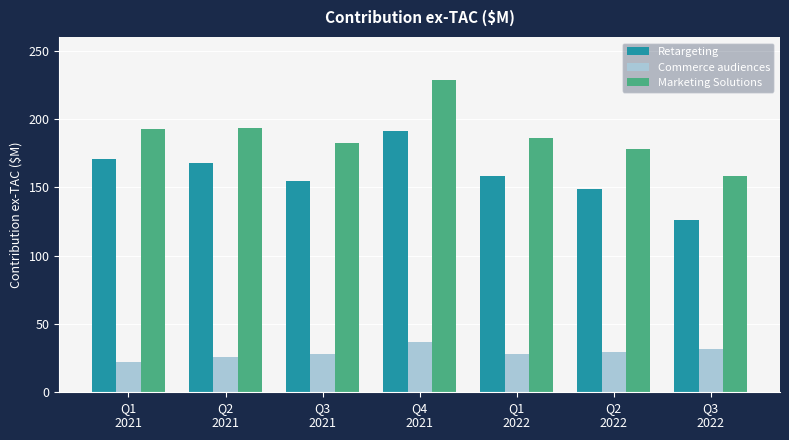

Read the Marketing Solutions value at Q1
2022.

186.1